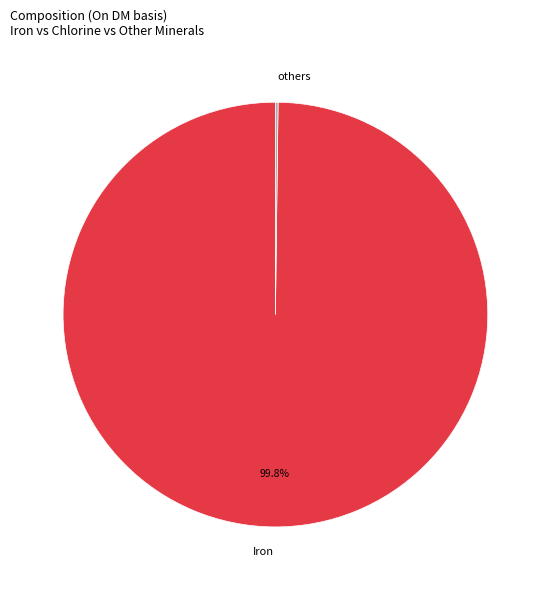

Which slice represents more than half of the pie?

Iron